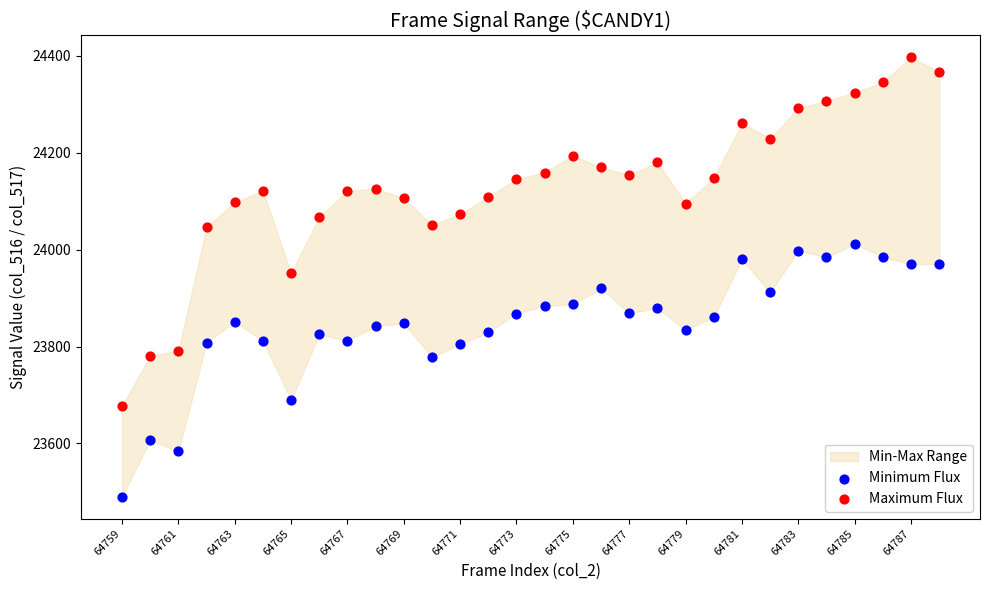

Which series contains the lowest Y value?

Minimum Flux